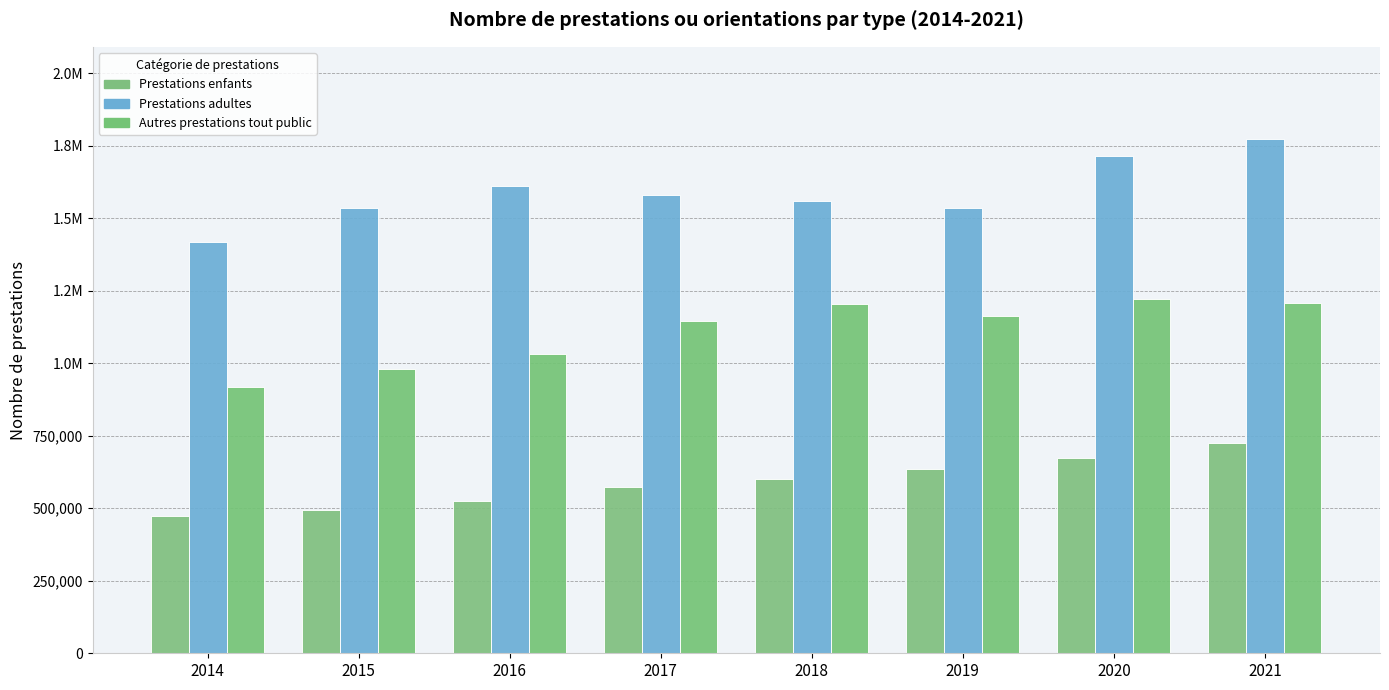

Which series changed the most between 2016 and 2019?

Autres prestations tout public